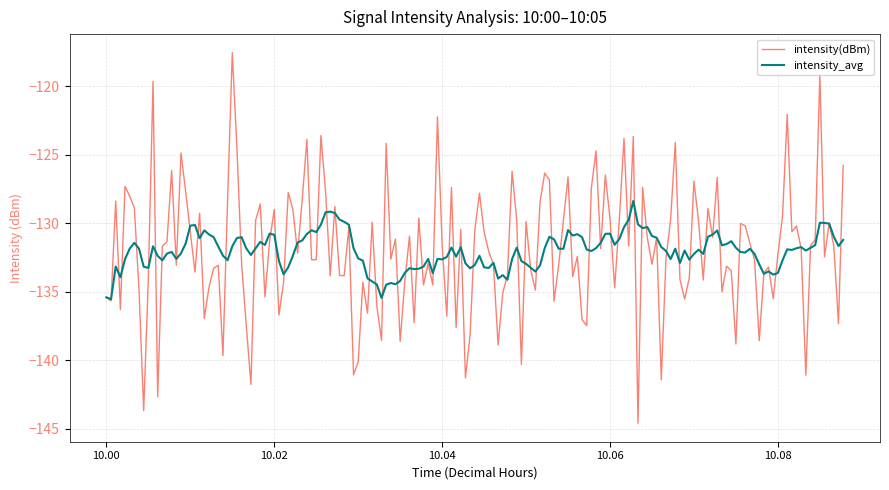

What is the highest value of the intensity_avg series?

-128.4